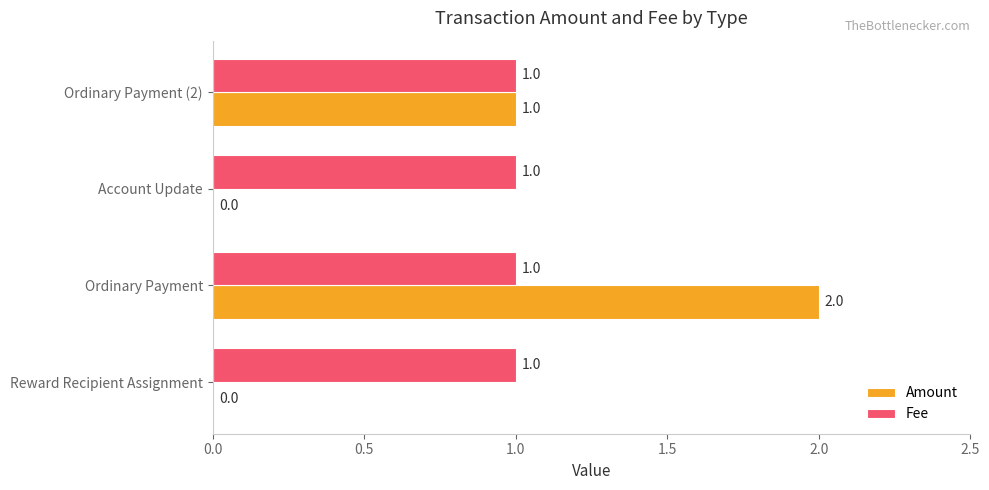

How many categories are shown in the chart?

4